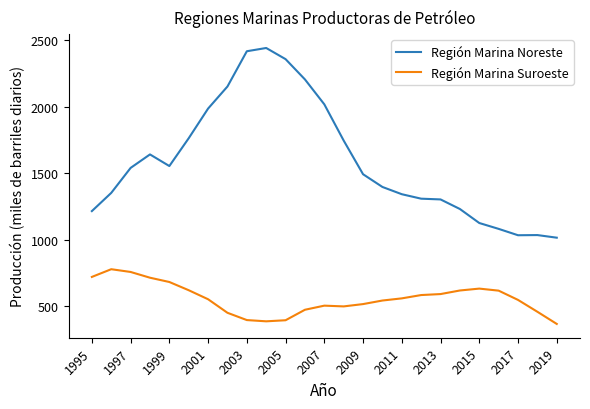

True or false: Región Marina Noreste and Región Marina Suroeste intersect in this chart.

False